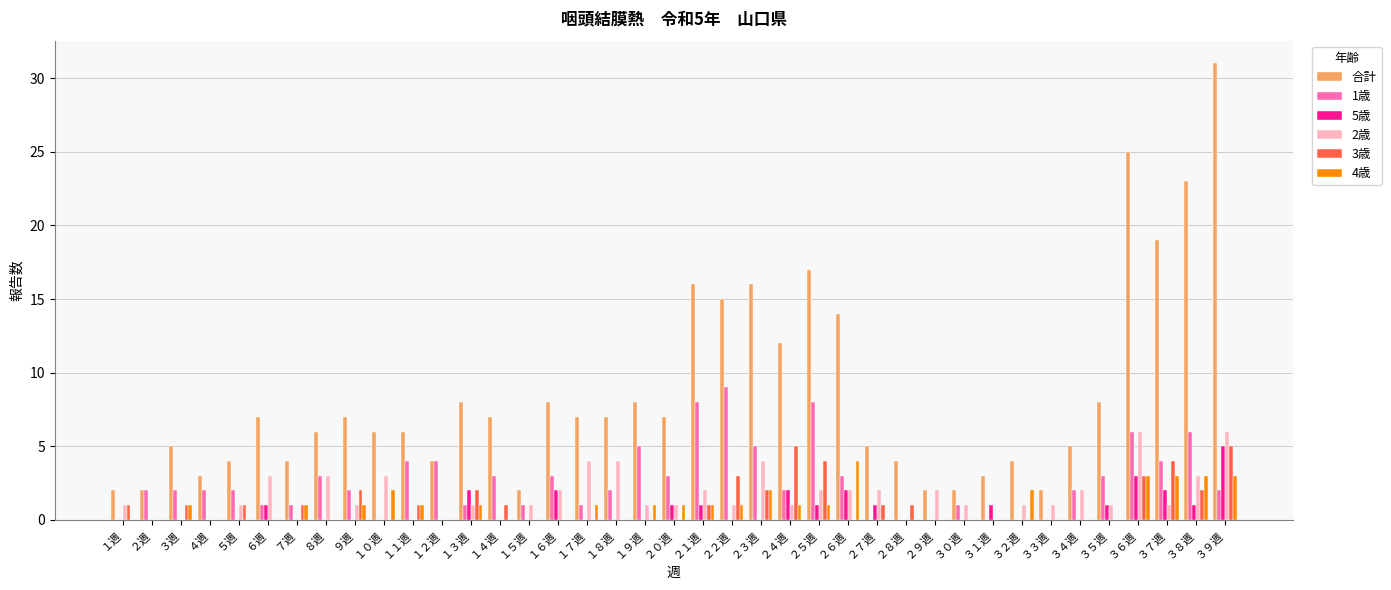

The 1歳 series shows 0 at ２７週. True or false?

True